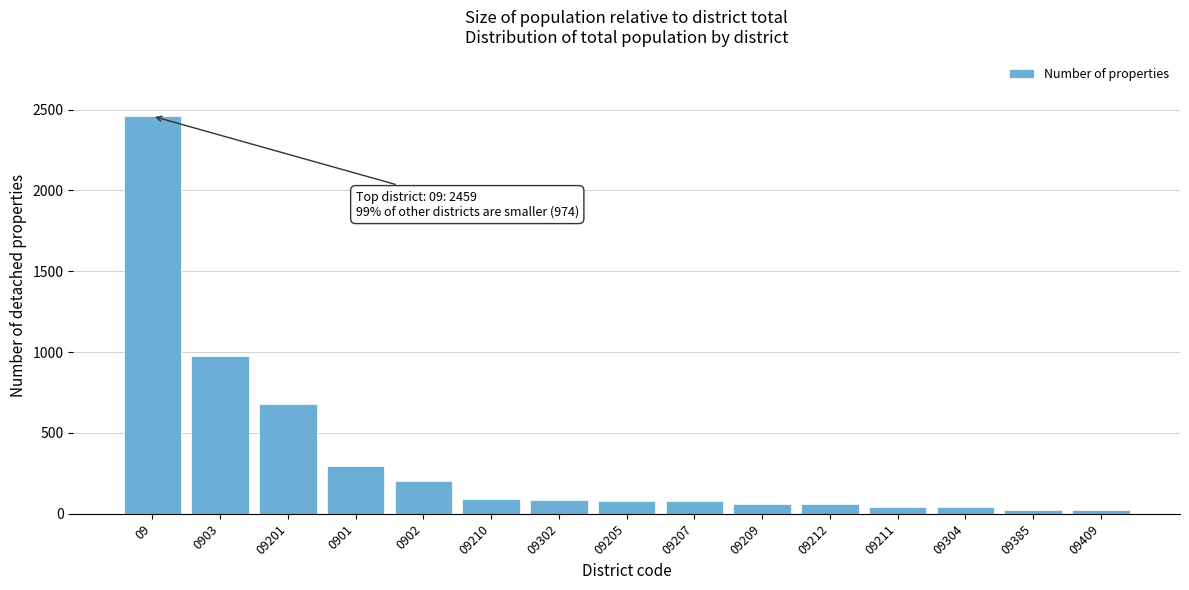

Which has a higher value, 09207 or 09201?

09201